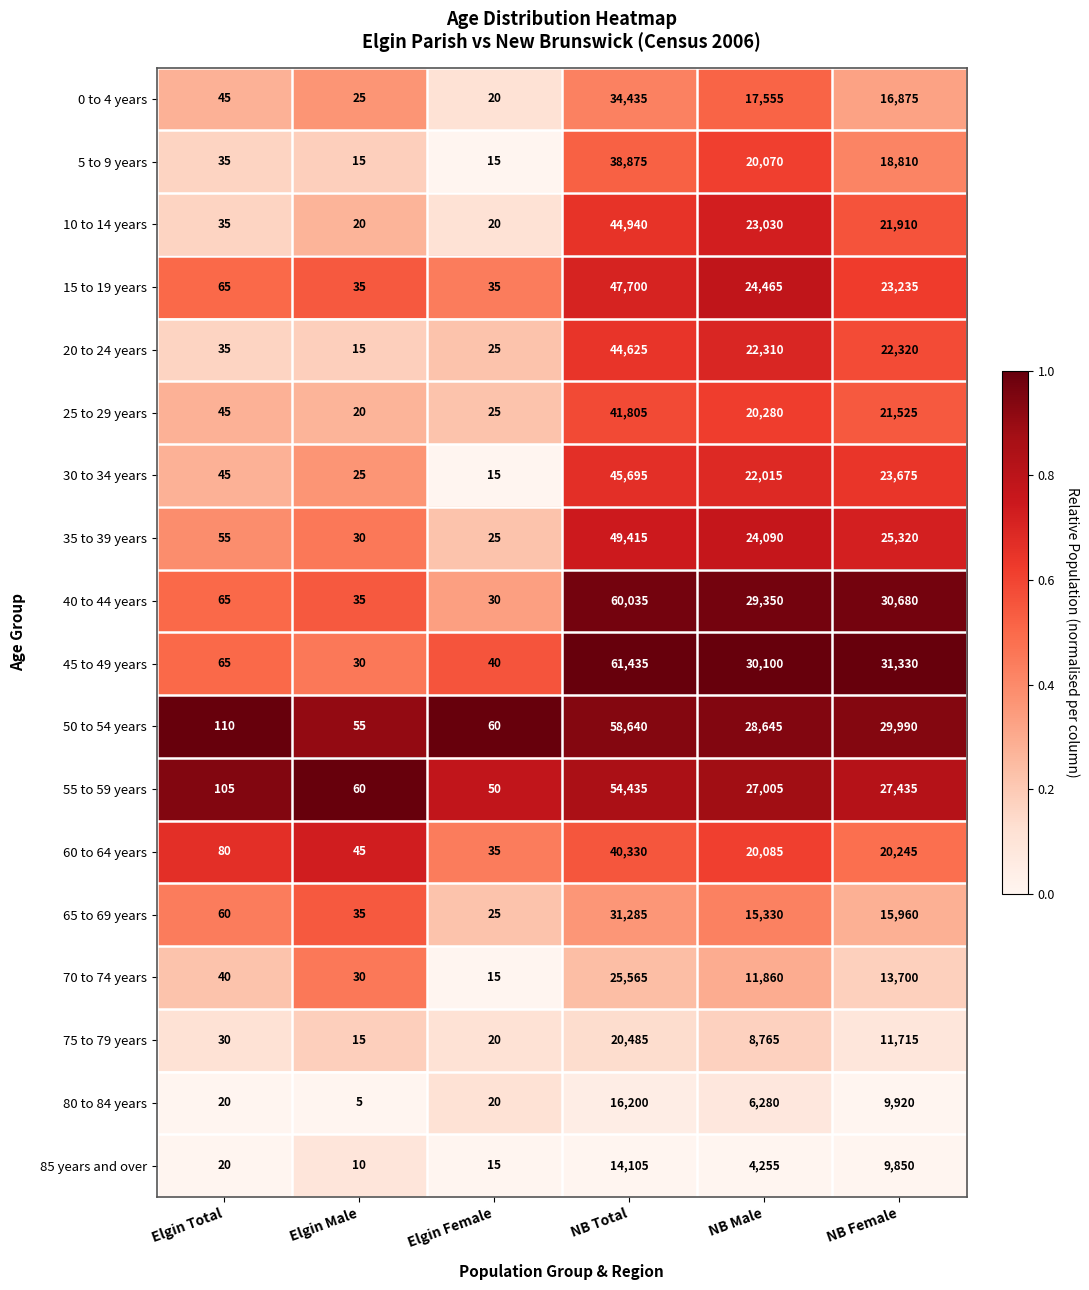

Between Elgin Total and NB Total, which series saw the biggest shift?

45 to 49 years